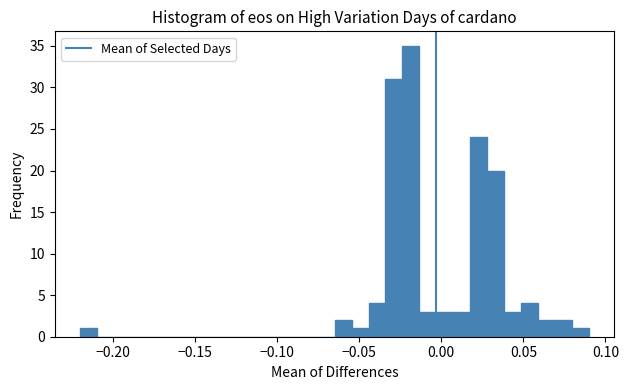

Around what value on the x-axis is the tallest bar? Give the approximate position of its centre, as read against the axis.

-0.020